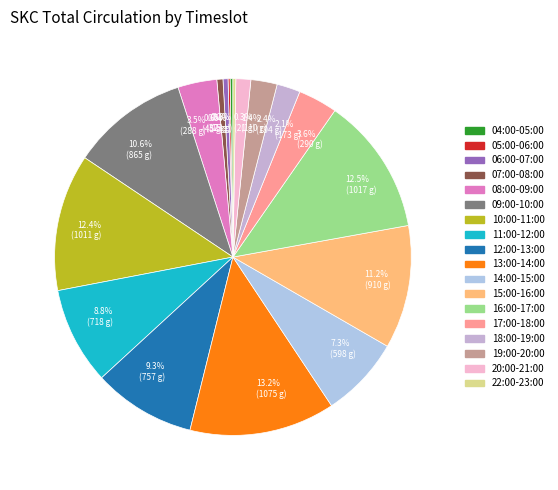

The 06:00-07:00 slice represents 0% of the pie. True or false?

True